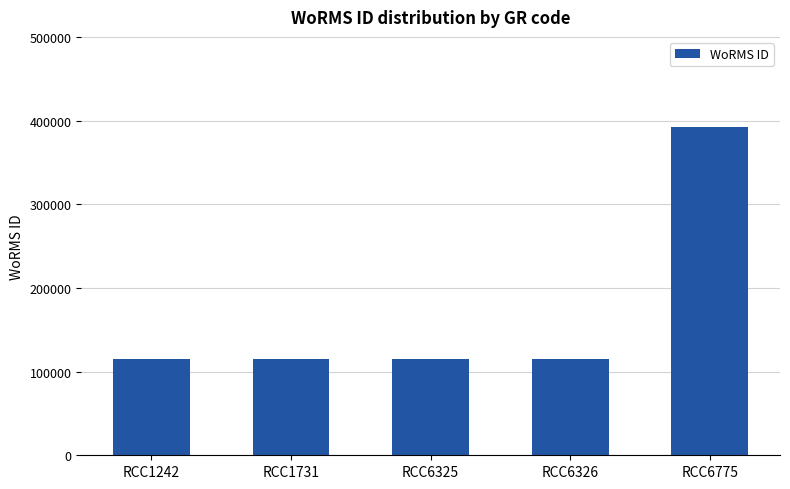

The value at RCC6775 is 392750. True or false?

True